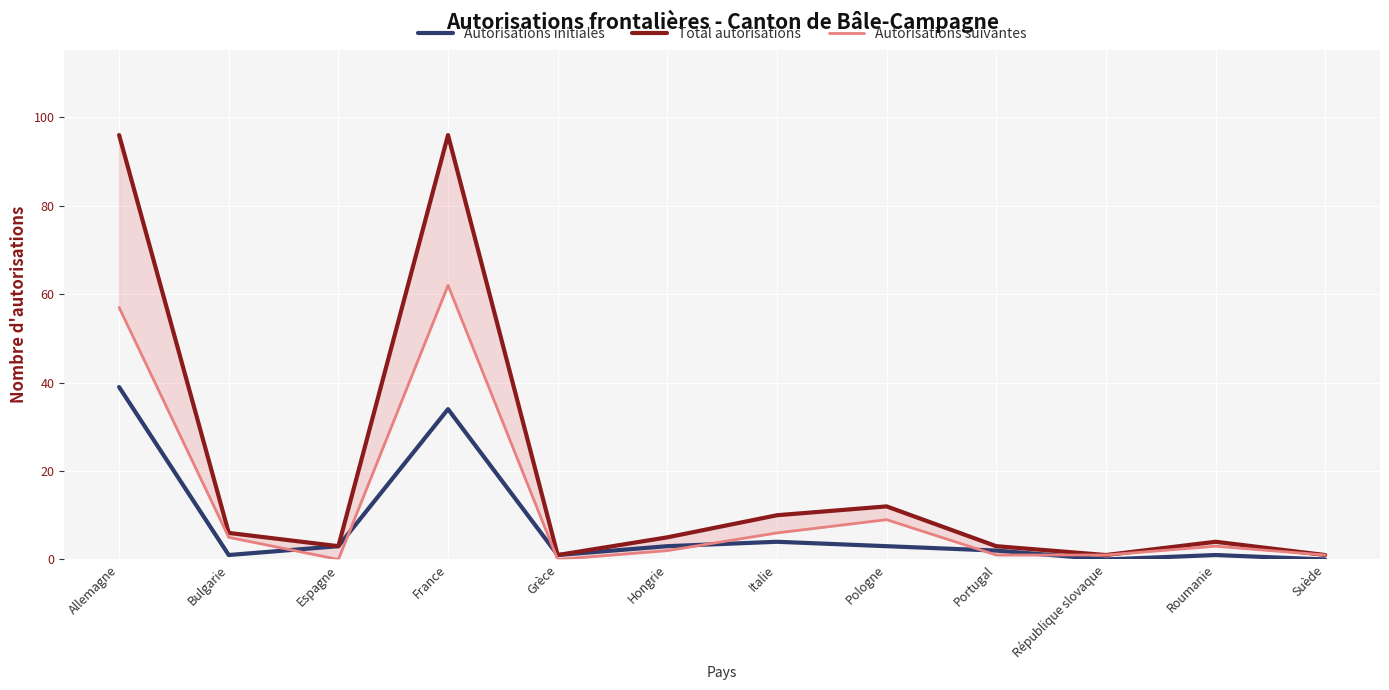

Which series has the widest spread of values?

Total autorisations